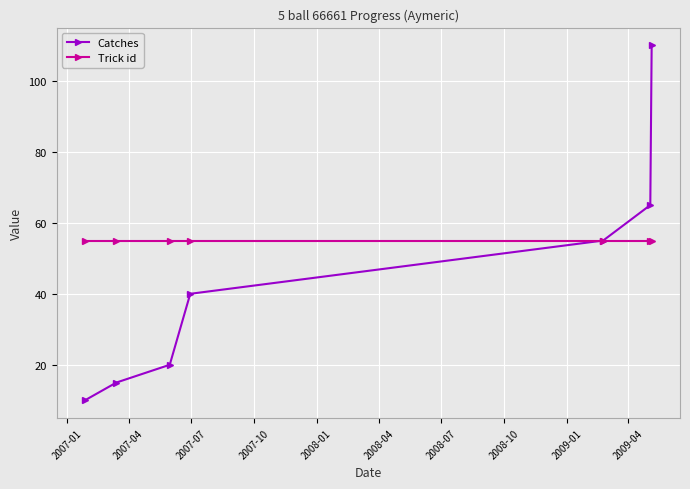

Which series has the largest total across all categories?

Trick id